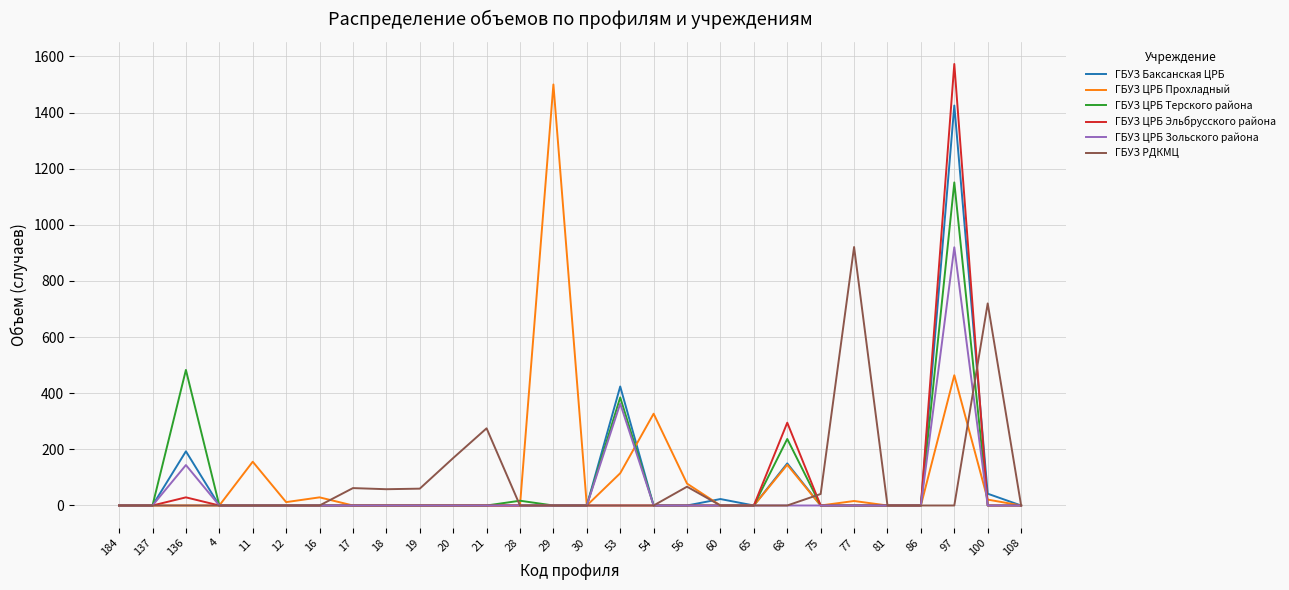

What is the highest value of the ГБУЗ ЦРБ Зольского района series?

920